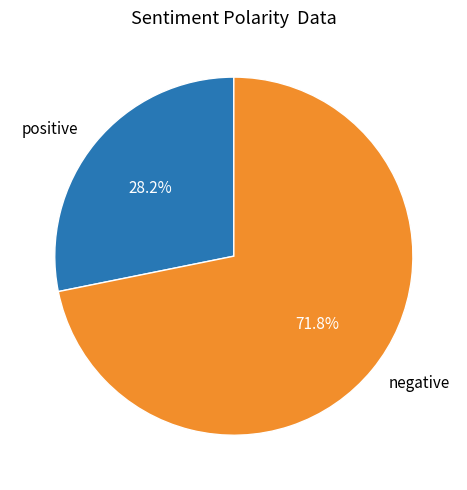

To the nearest percent, what is the average slice percentage?

50%